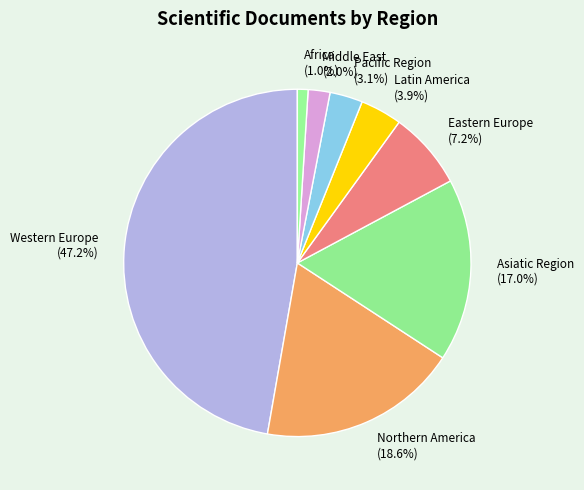

To the nearest percent, what is the average slice percentage?

12%